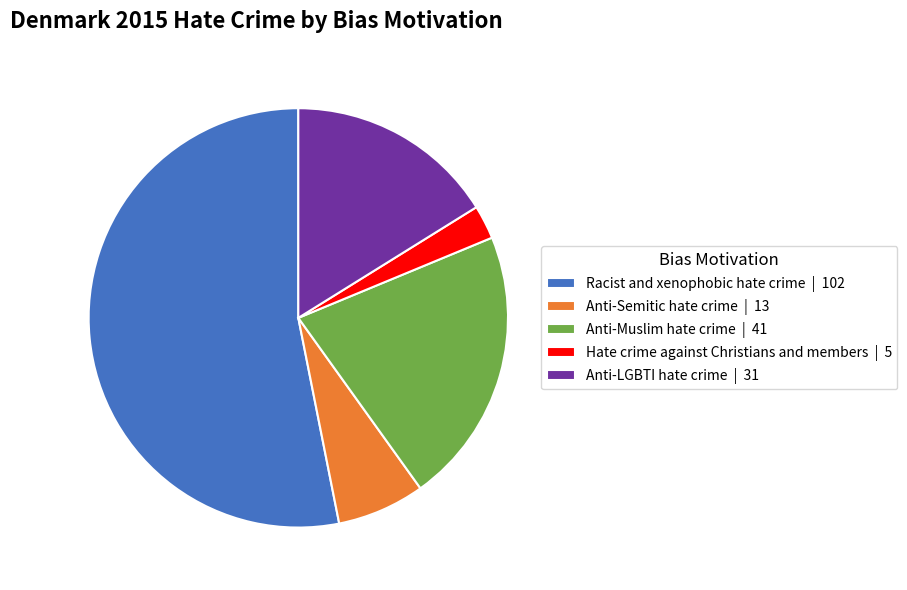

The Anti-LGBTI hate crime | 31 slice represents 16% of the pie. True or false?

True